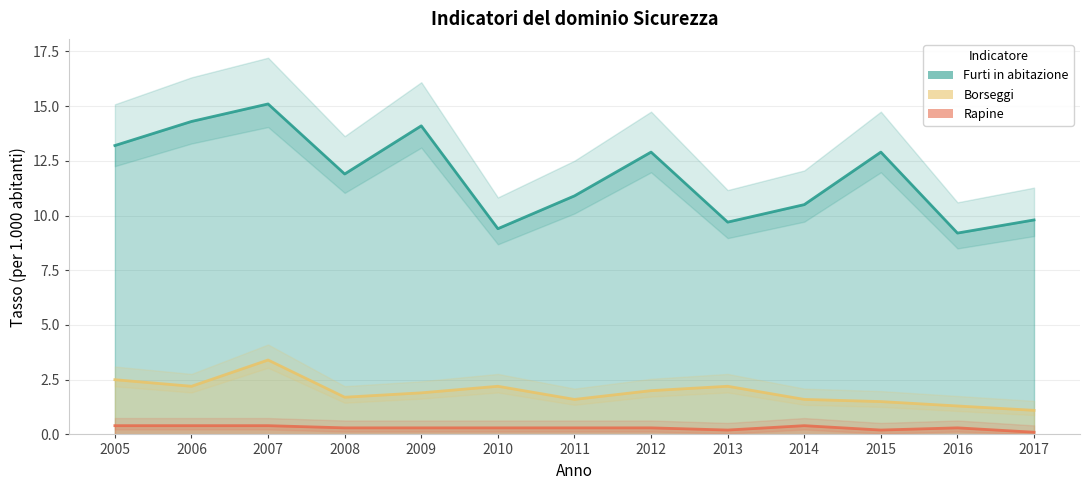

What is the total value across all series at 2007?

18.9